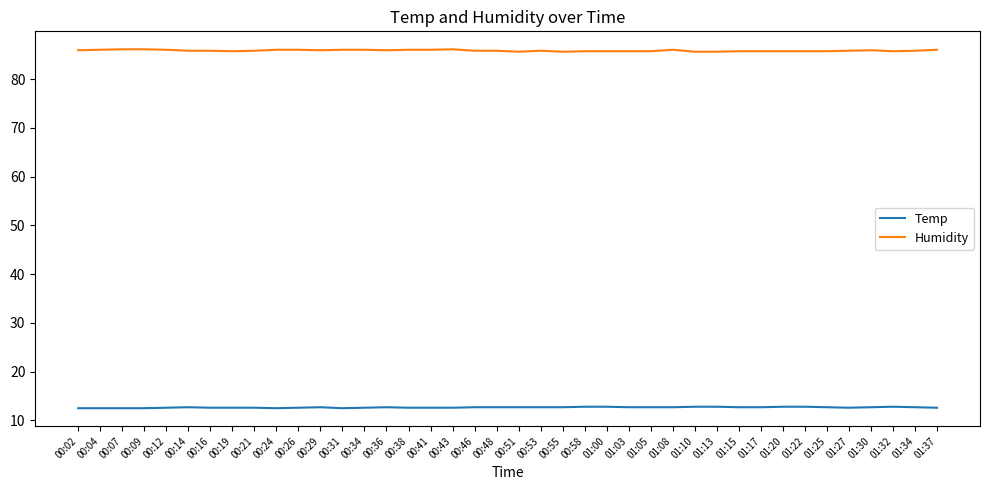

What is the total value across all series at 01:08?

98.7